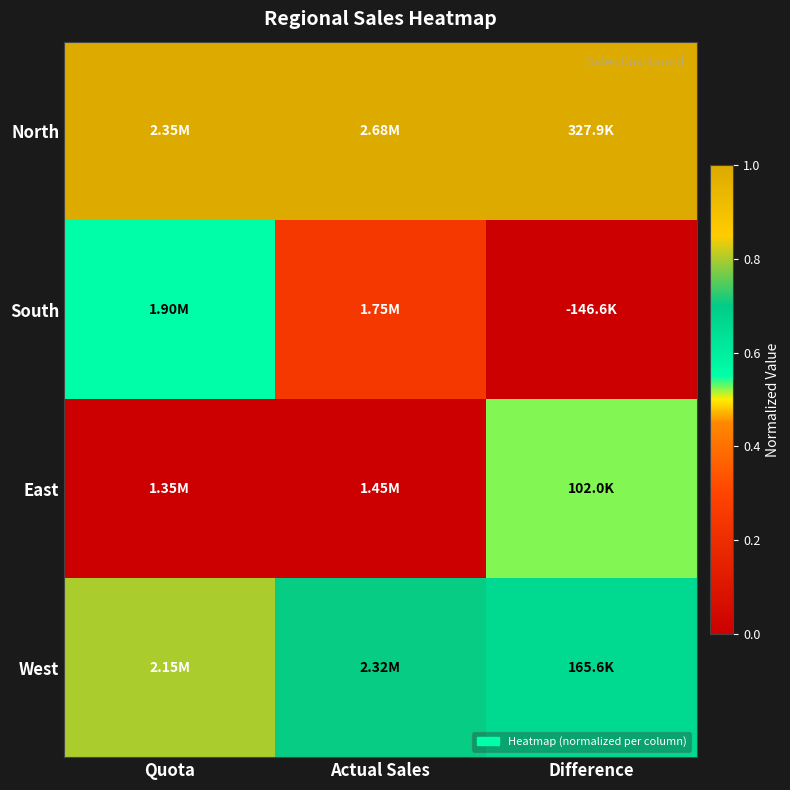

Reading left to right, extract all data points from this chart.

North: Quota=1.0	Actual Sales=1.0	Difference=1.0
South: Quota=0.5	Actual Sales=0.2	Difference=0.0
East: Quota=0.0	Actual Sales=0.0	Difference=0.5
West: Quota=0.8	Actual Sales=0.7	Difference=0.7